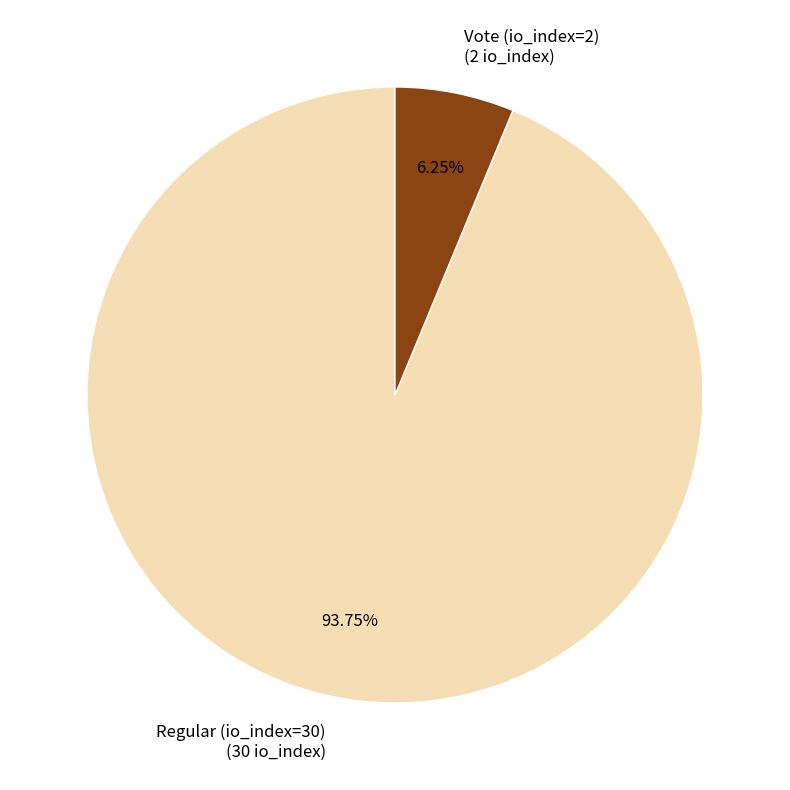

To the nearest percent, what portion does Regular (io_index=30) represent?

94%